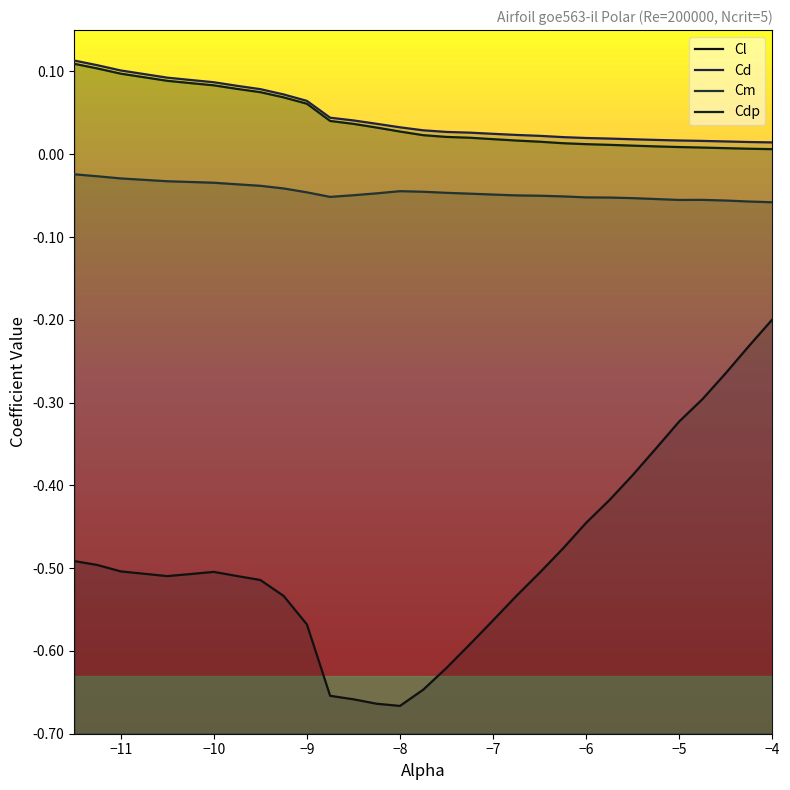

Rank the series at −5 from highest to lowest value.

Cd, Cdp, Cm, Cl